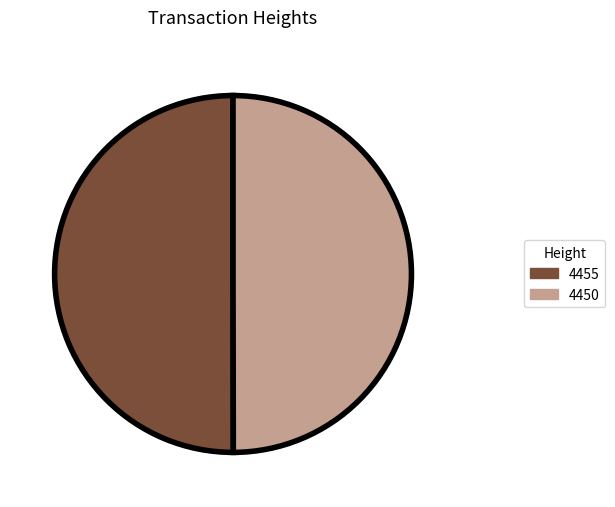

Do 4455 and 4450 together represent more than half of the pie?

Yes